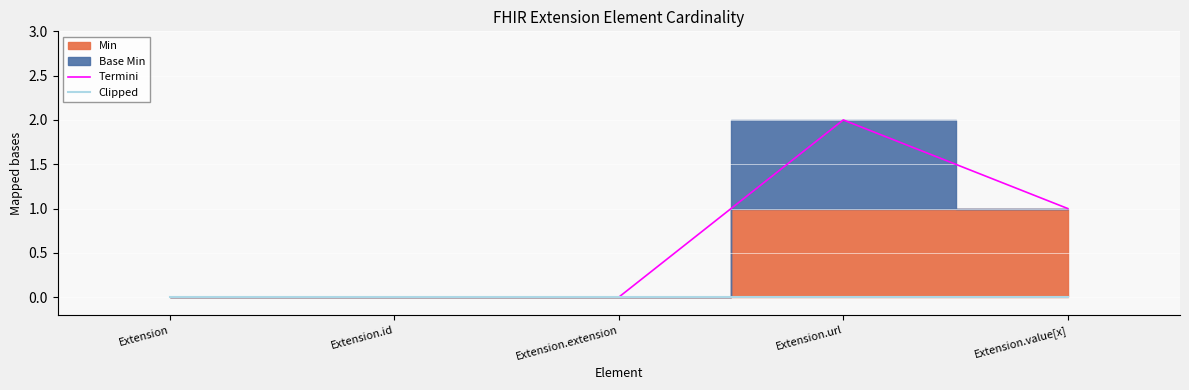

Is the value of Termini at Extension.extension greater than the value of Clipped at Extension.value[x]?

No